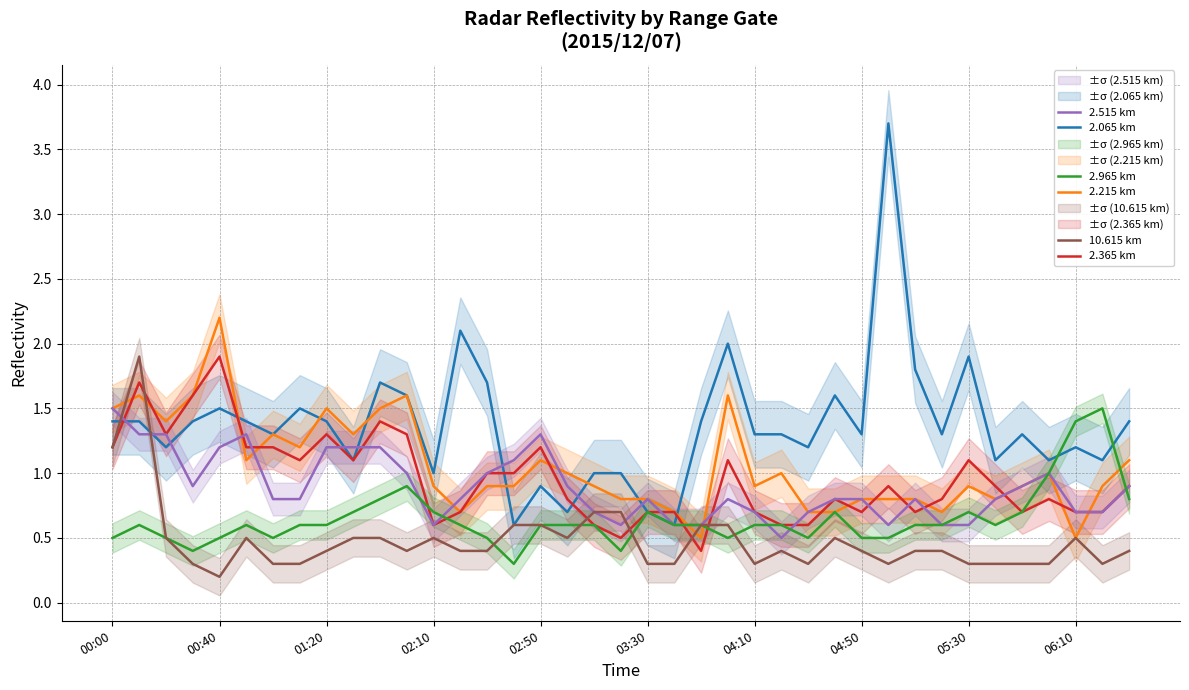

What is the minimum value for 2.215 km?

0.5